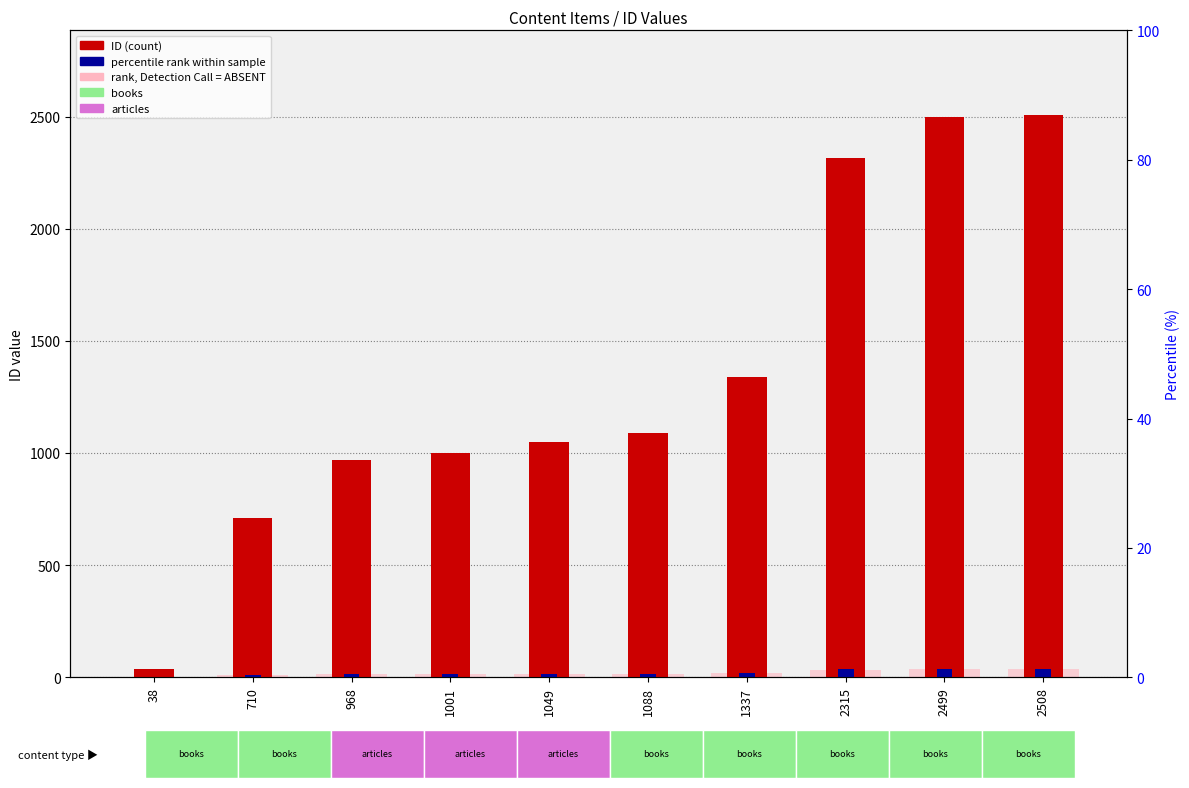

Which has a higher value, 710 or 2315?

2315